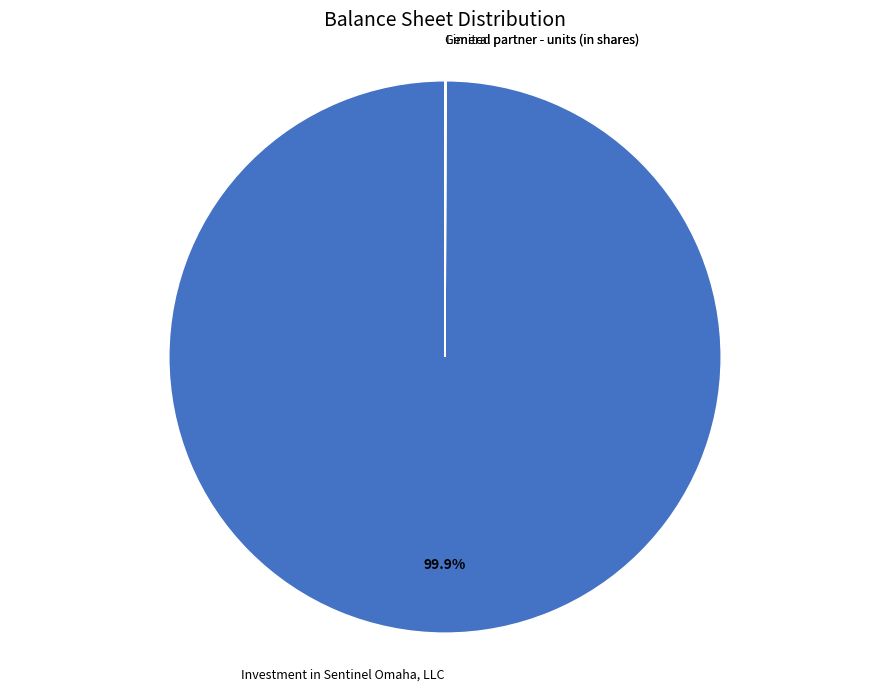

Is there any slice that represents more than half of the pie?

Yes